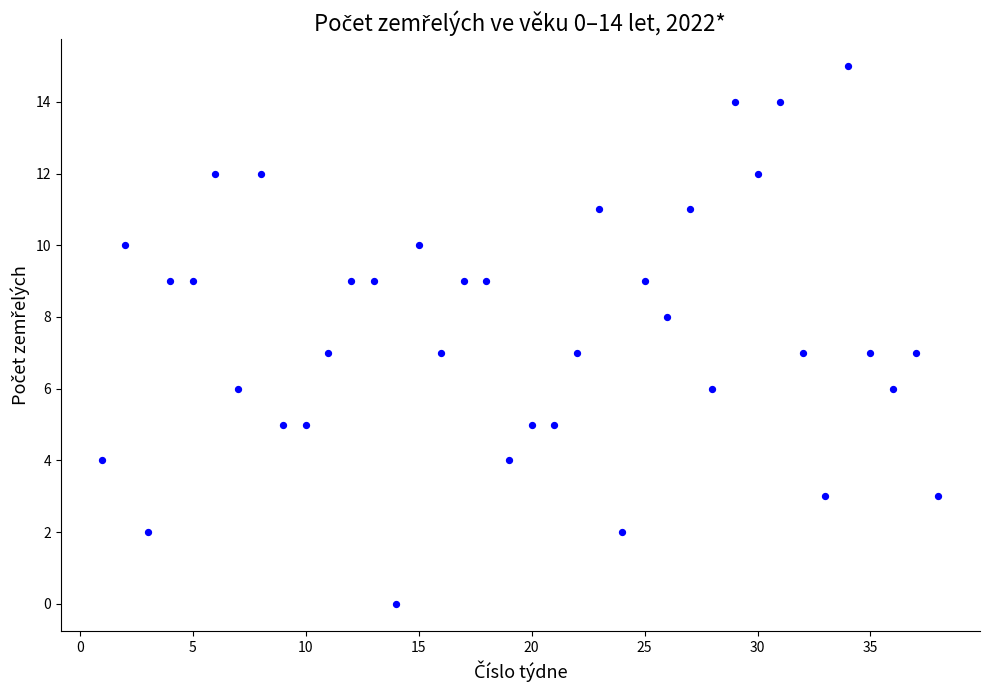

What is the range of Y values (max minus min)?

15